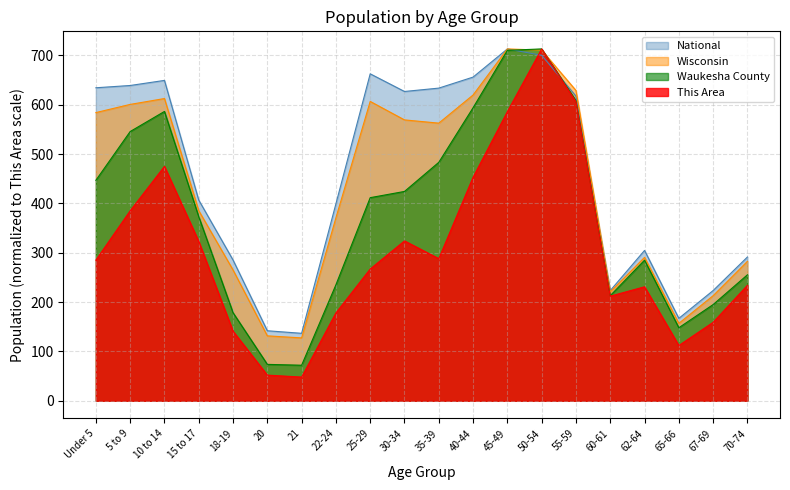

How many values in the This Area series exceed 285?

9